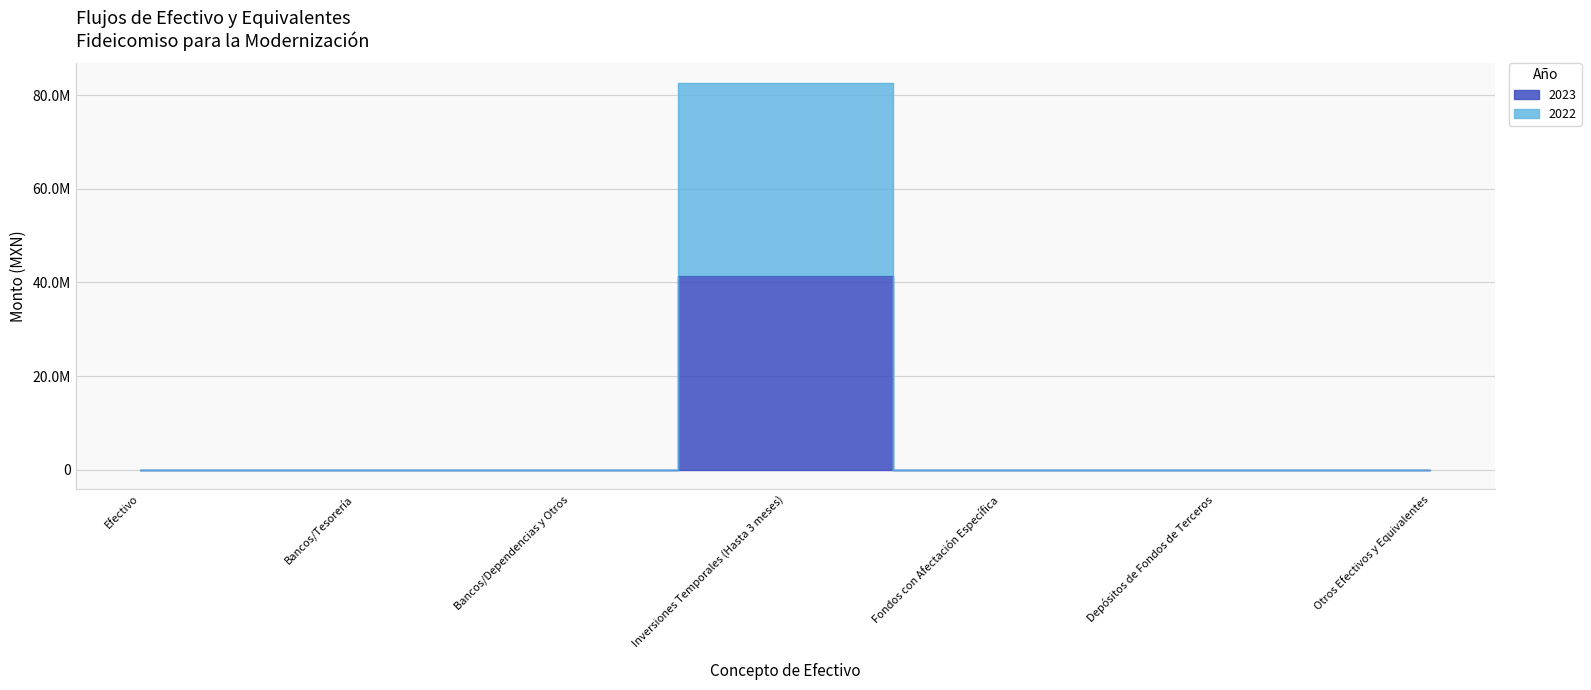

What position from the left is Fondos con Afectación Específica?

5